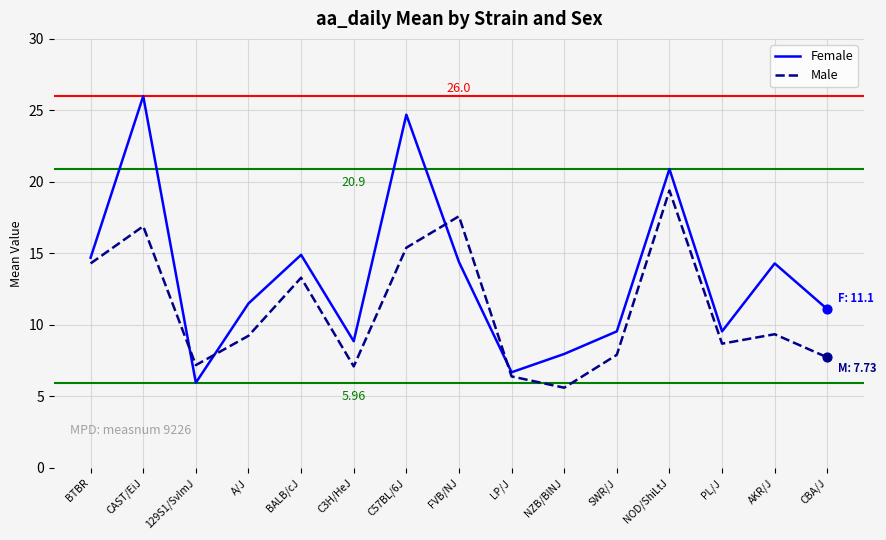

Which series has the widest spread of values?

Female